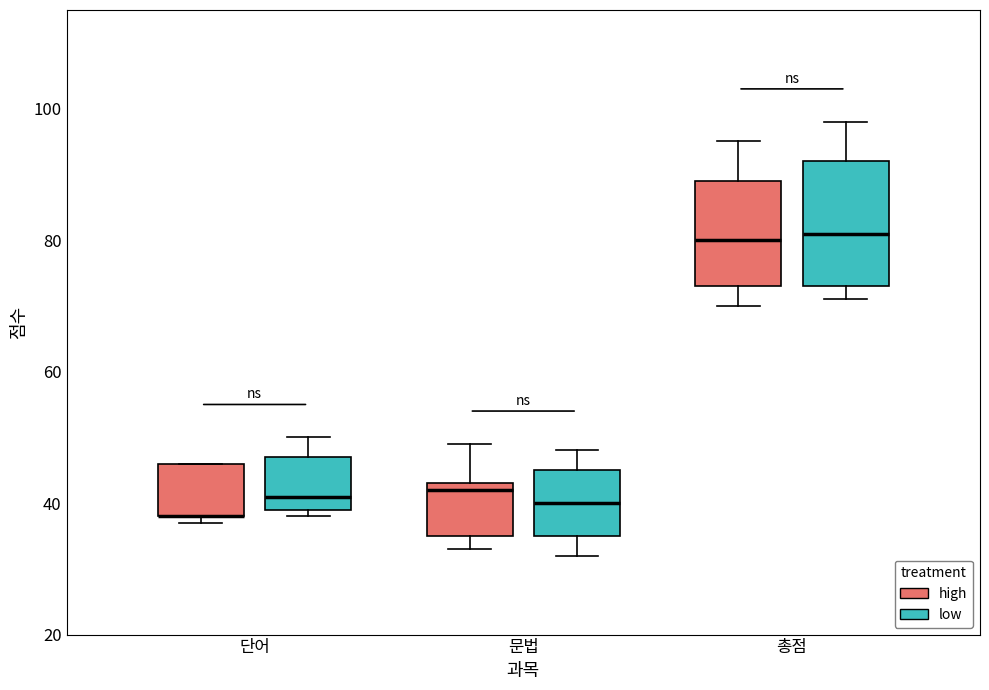

Reading left to right, read every box against the y-axis: the position of its median line, the range the box covers, and the ends of its whiskers. The values are not printed on the chart, so give them approximately, as read against the axis.

단어 (high): median 38 (drawn on the box's lower edge), box 38 to 46, whiskers 38 (just below the box's lower edge) to 46
단어 (low): median 42, box 40 to 48, whiskers 38 to 50
문법 (high): median 42, box 36 to 44, whiskers 34 to 50
문법 (low): median 40, box 36 to 46, whiskers 32 to 48
총점 (high): median 80, box 74 to 90, whiskers 70 to 96
총점 (low): median 82, box 74 to 92, whiskers 72 to 98